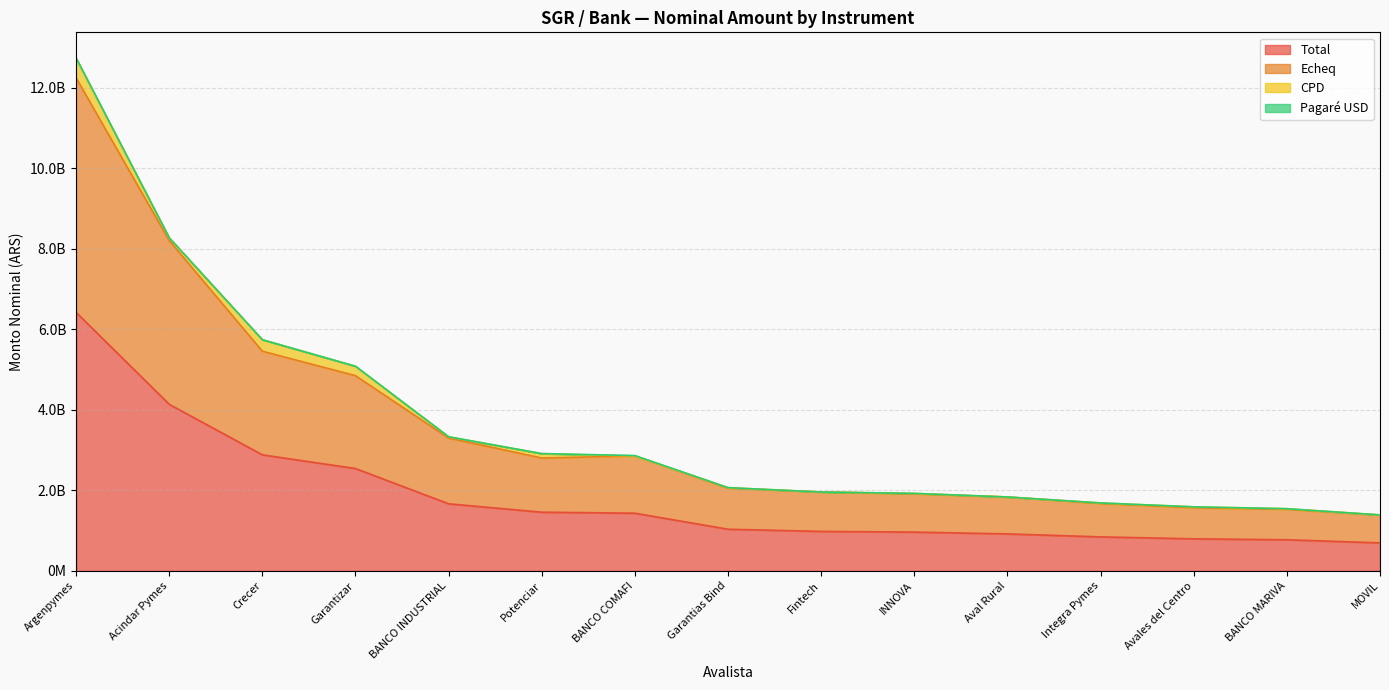

Which series changed the most between Acindar Pymes and BANCO COMAFI?

Echeq